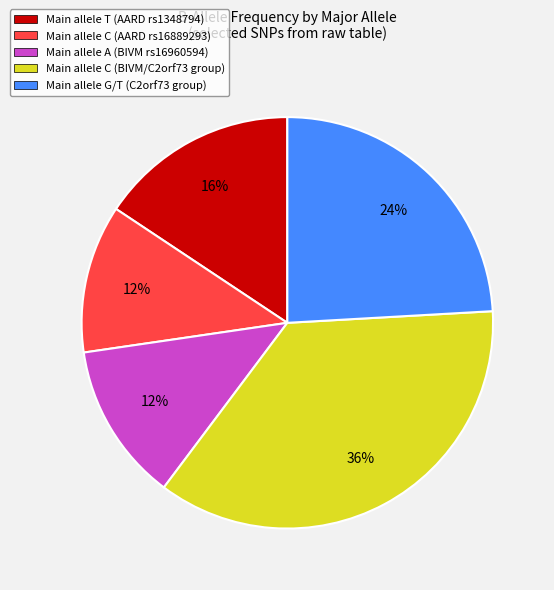

How many segments does this pie chart have?

5